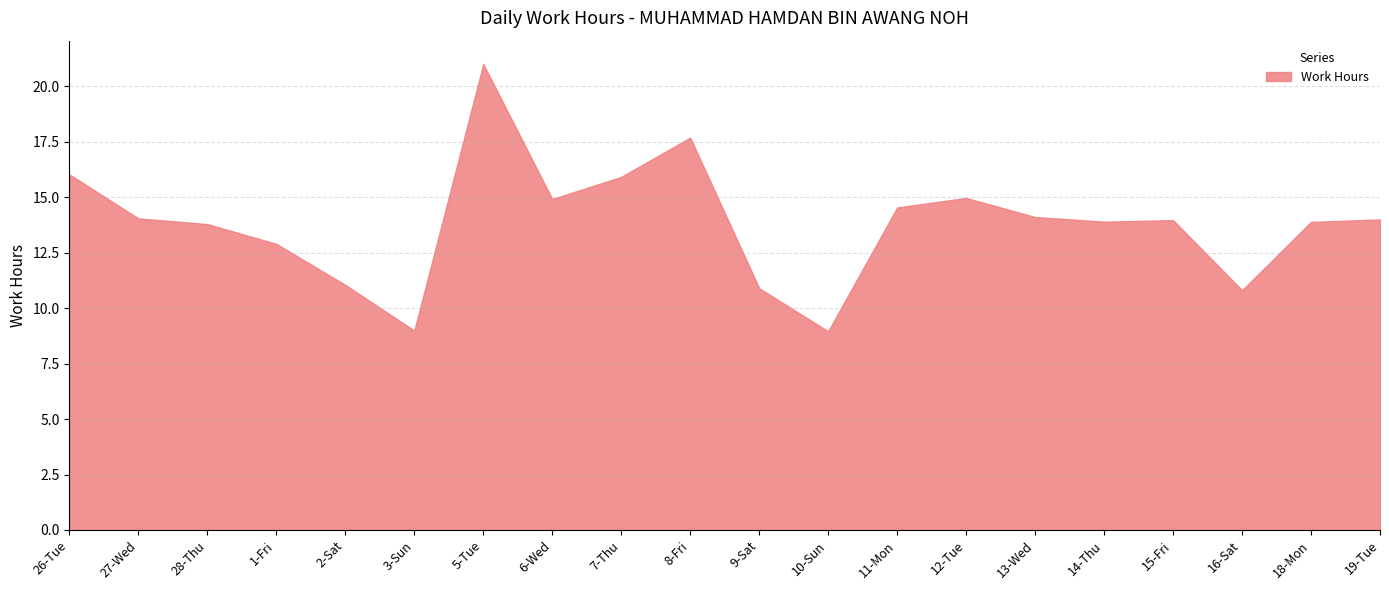

List the labels in order of value, smallest first.

10-Sun, 3-Sun, 16-Sat, 9-Sat, 2-Sat, 1-Fri, 28-Thu, 18-Mon, 14-Thu, 15-Fri, 19-Tue, 27-Wed, 13-Wed, 11-Mon, 6-Wed, 12-Tue, 7-Thu, 26-Tue, 8-Fri, 5-Tue